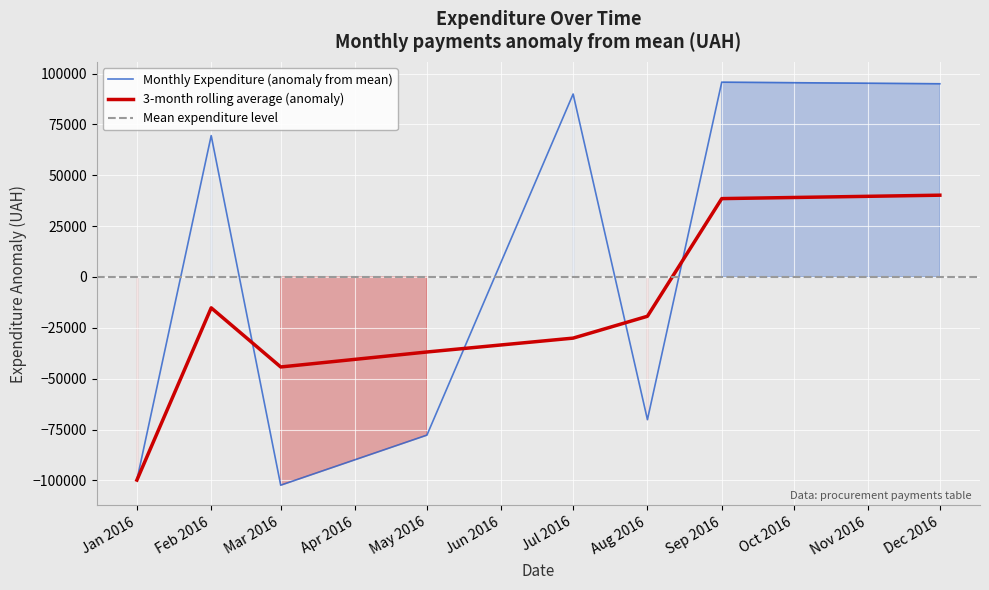

What is the value of the 37th point from the left?

91385.0